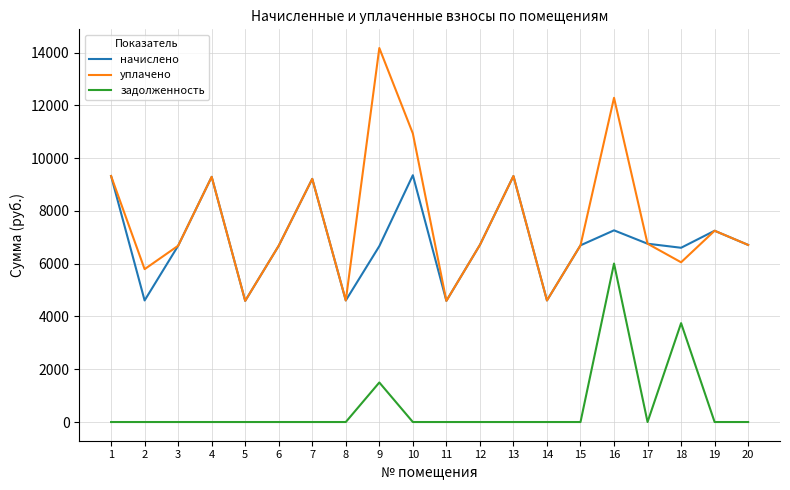

True or false: задолженность has a value of -4117.3 at 13.

False